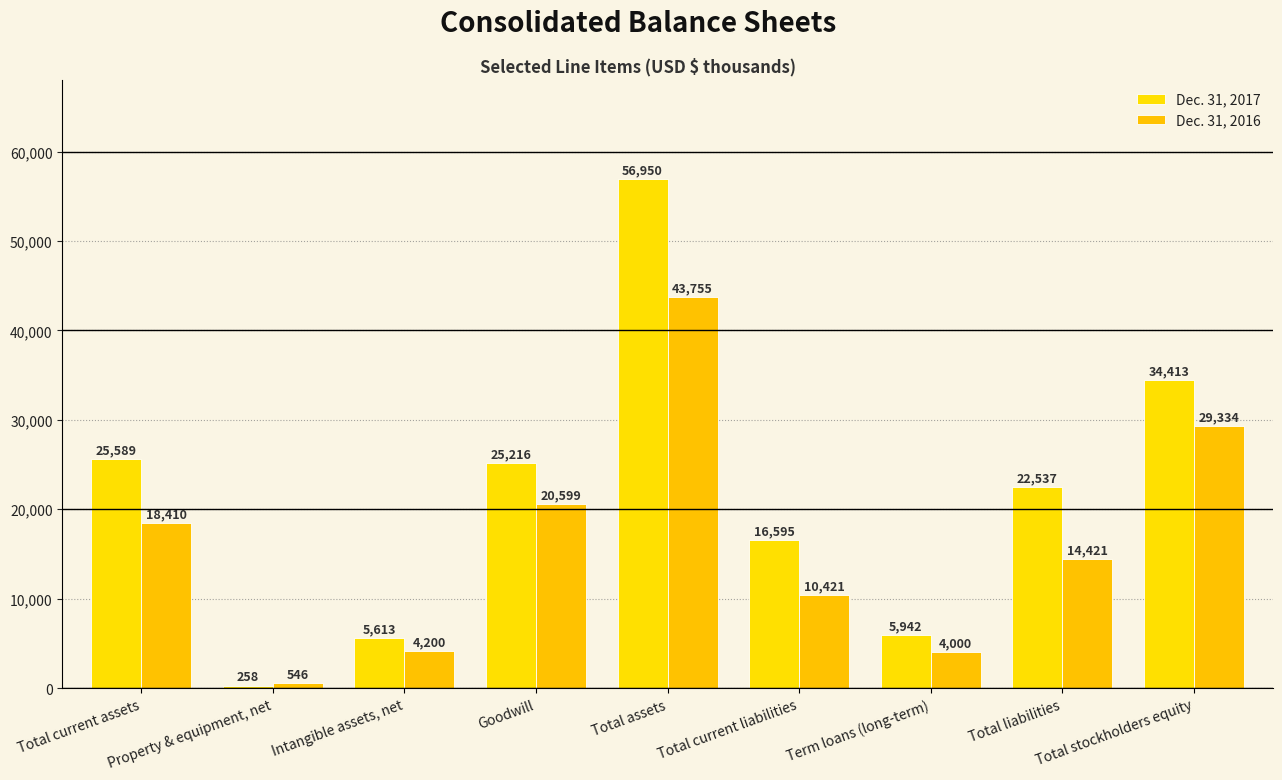

How many bars are there in each group?

2